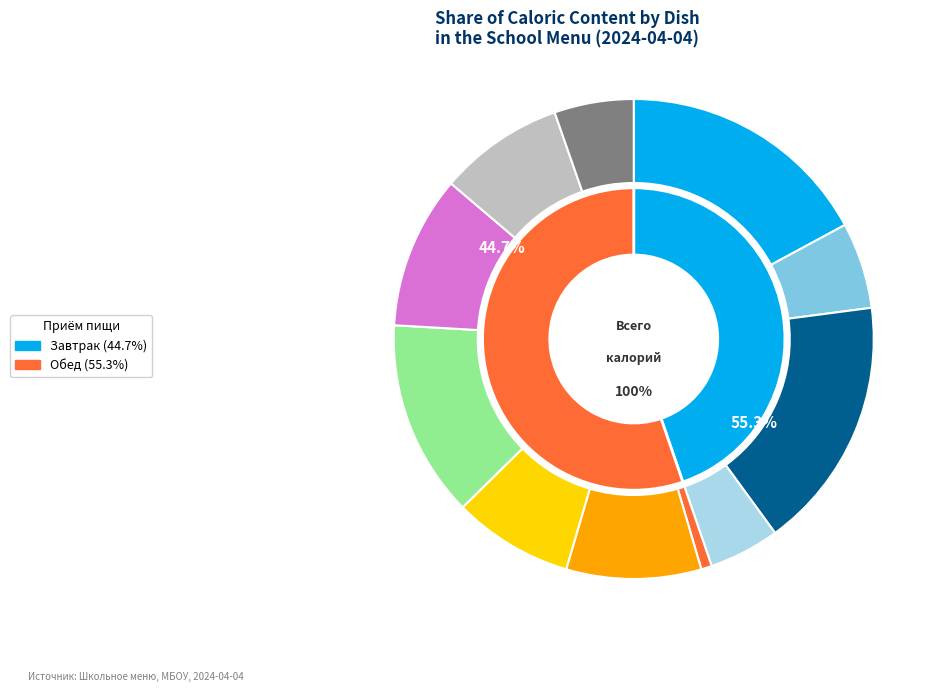

What percentage is NOT represented by Кисель?

89.7%